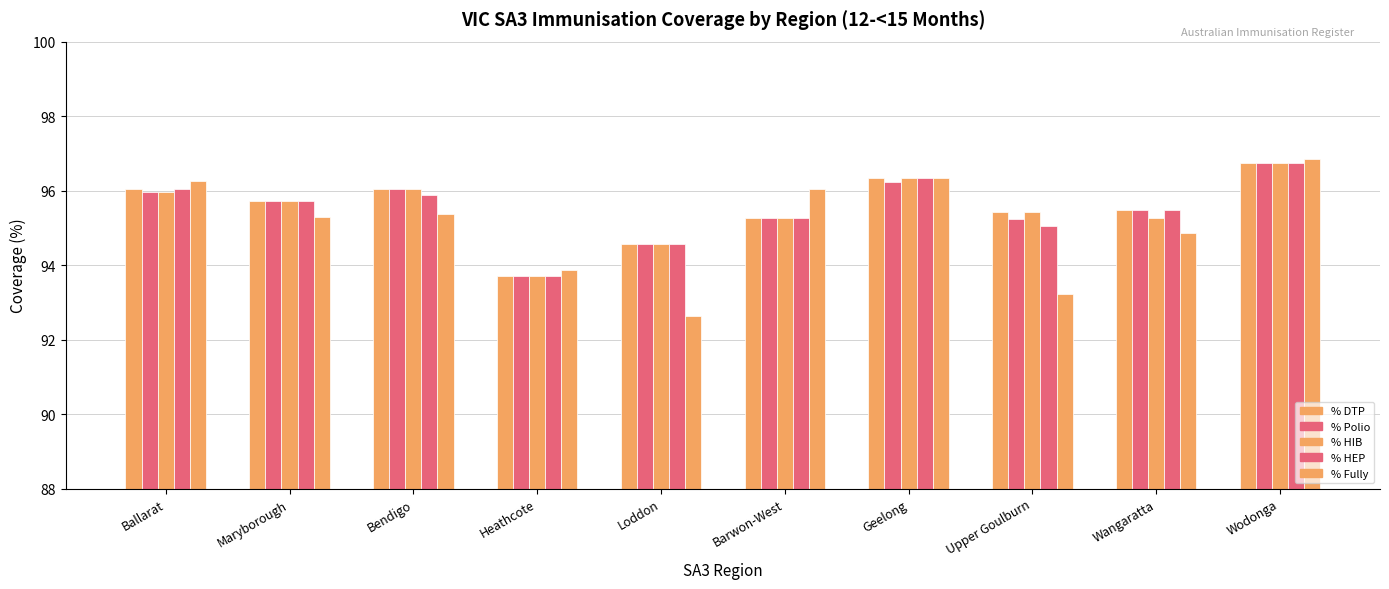

How many bars are there in total?

50